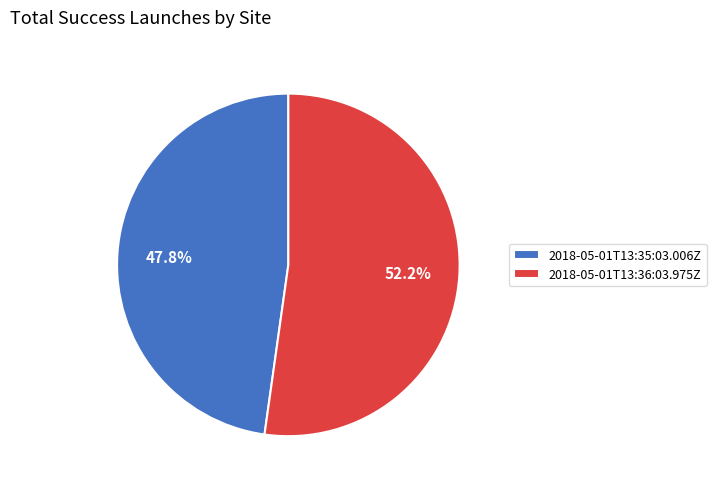

What percentage is NOT represented by 2018-05-01T13:36:03.975Z?

47.8%